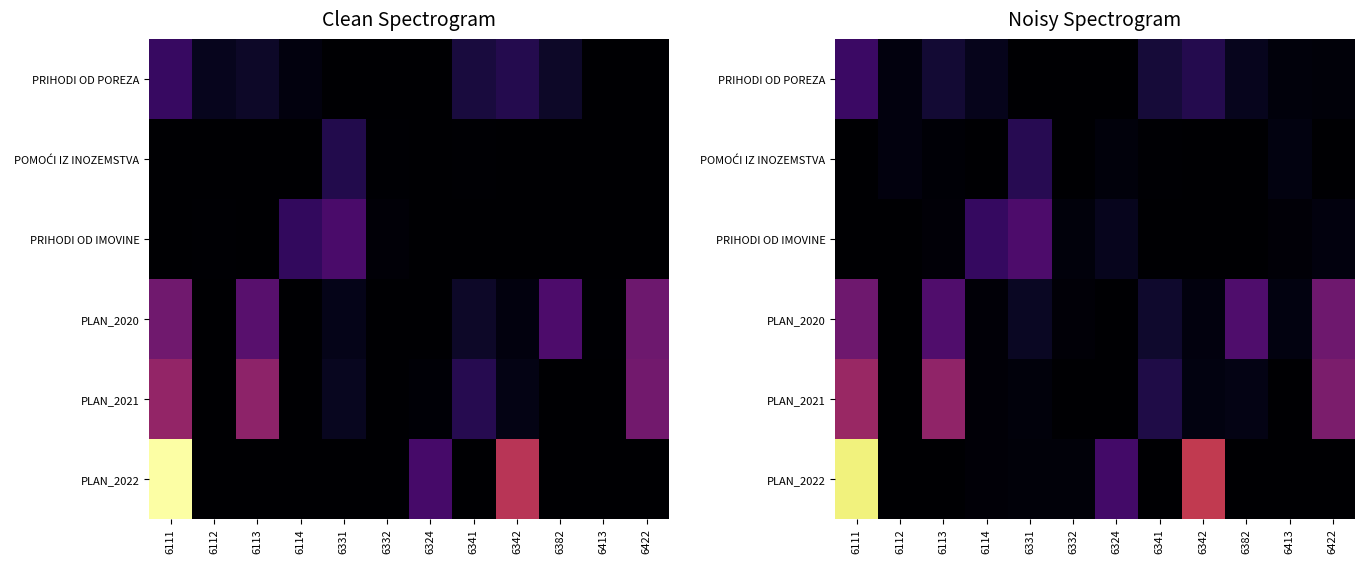

Read the PRIHODI OD IMOVINE value at 6114.

1954437.9